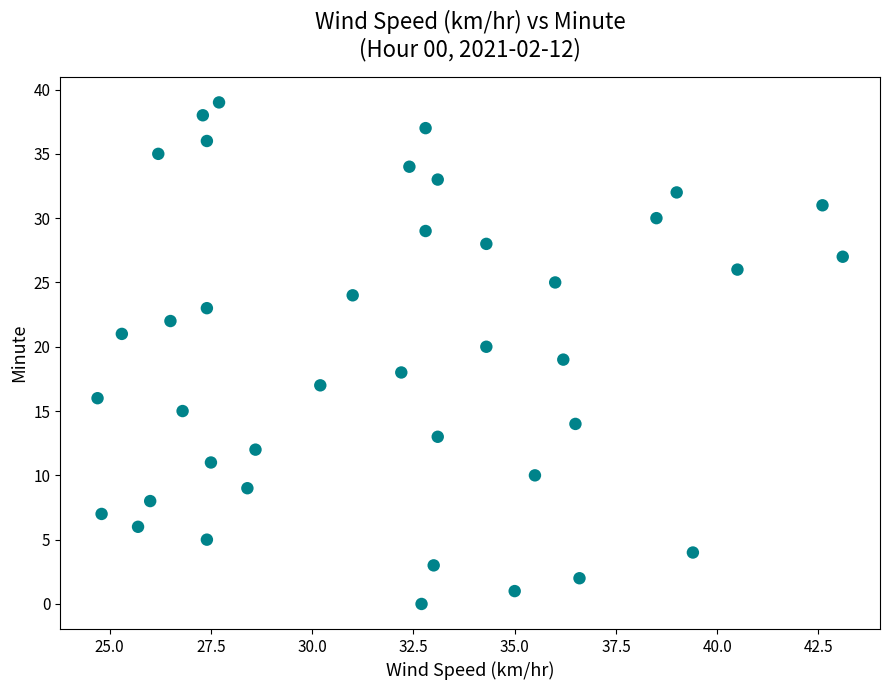

How many data points are displayed?

40